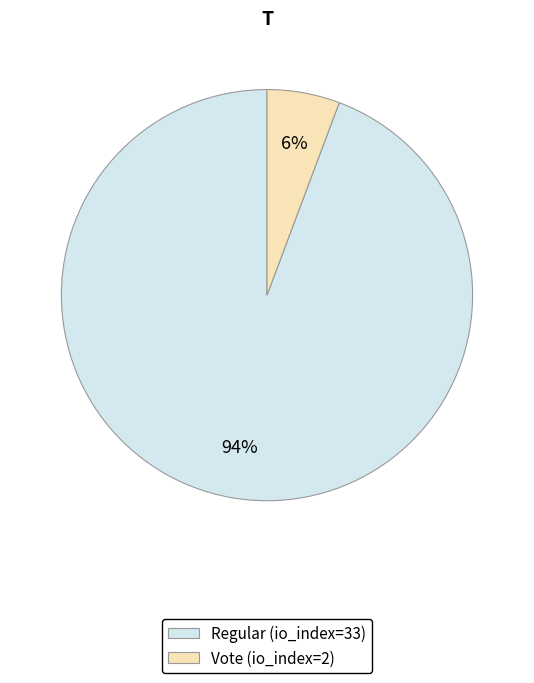

Rank the categories by value from lowest to highest.

Vote (io_index=2), Regular (io_index=33)